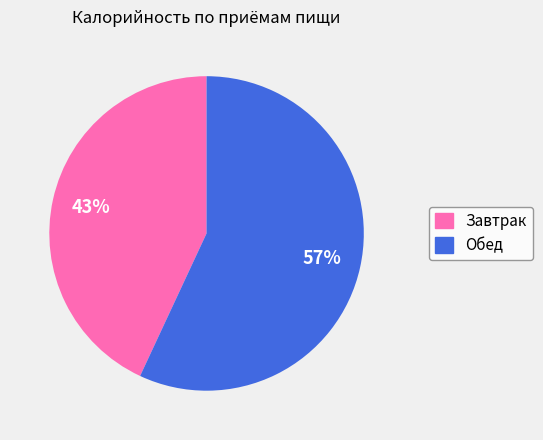

How many slices are in this pie chart?

2